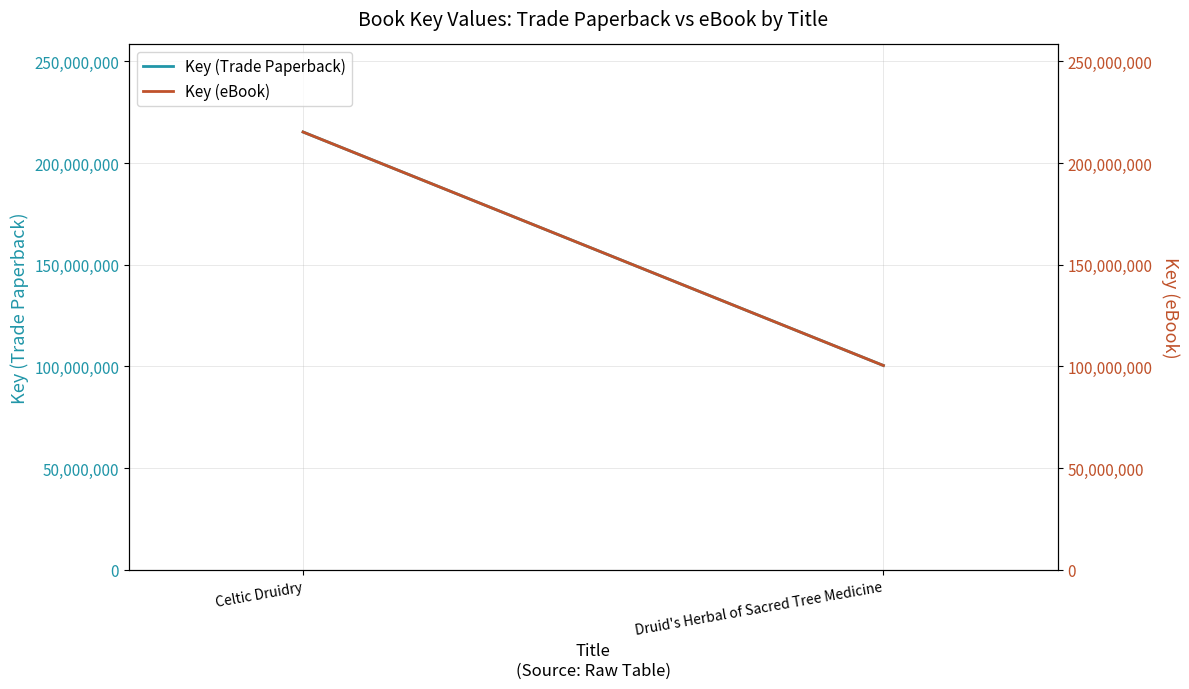

How many values in the Key (eBook) series are below 215230544?

1